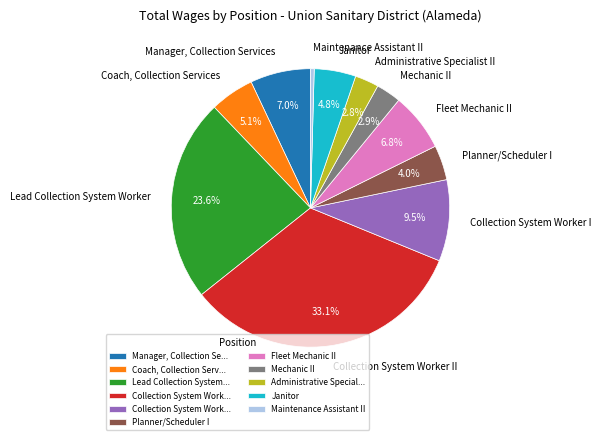

To the nearest percent, what is the average slice percentage?

9%